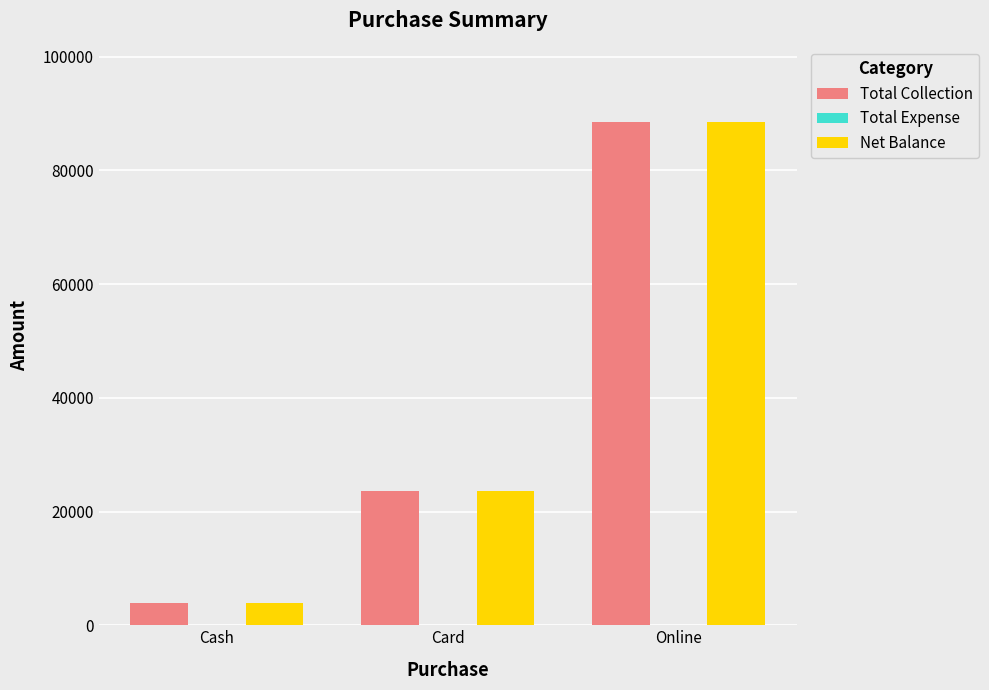

True or false: Net Balance has a value of 4000 at Cash.

True